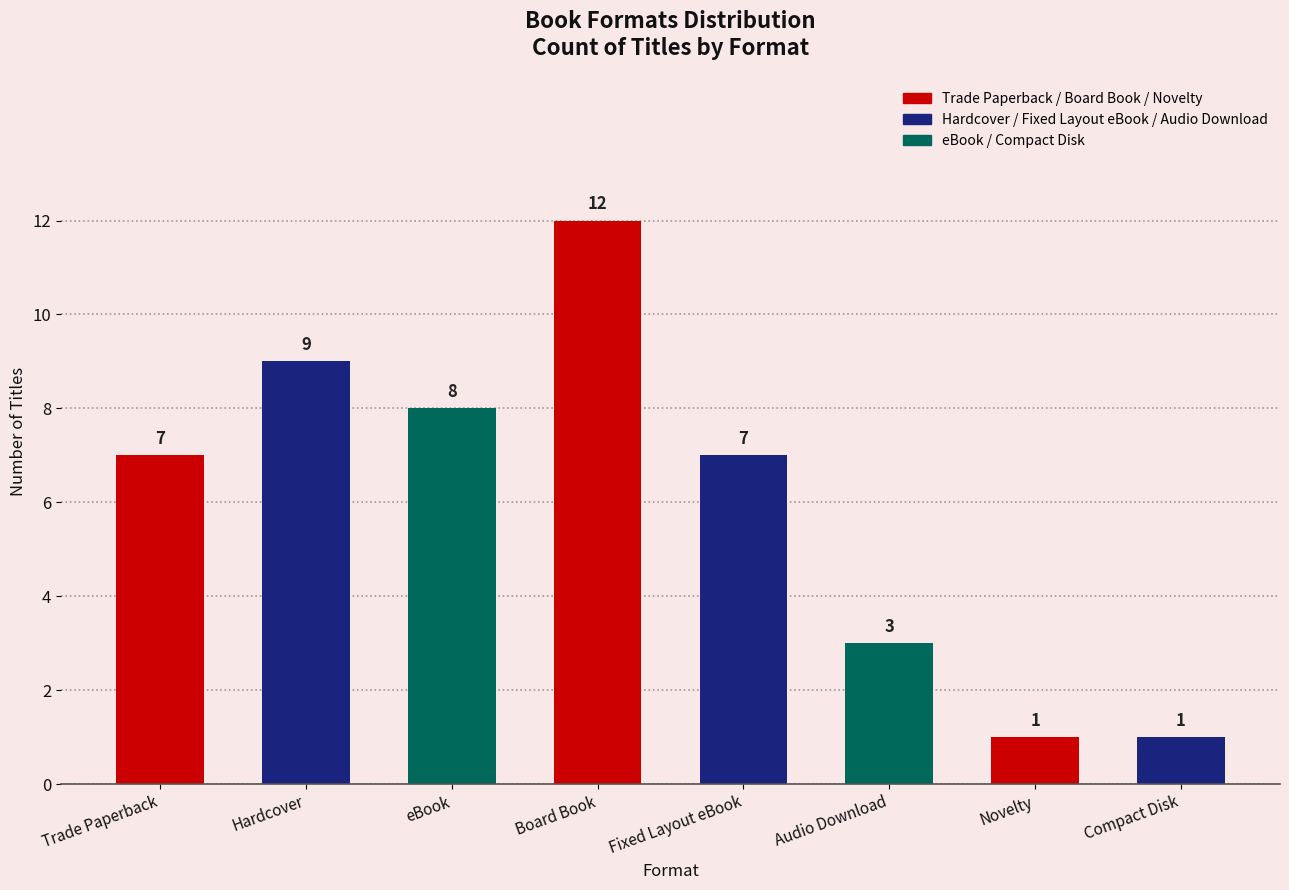

How many categories are shown in the chart?

8